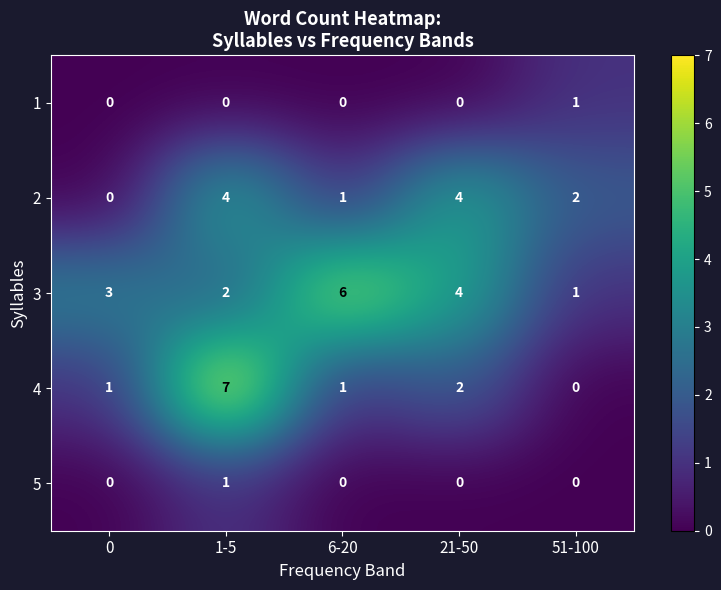

Which series has the widest spread of values?

4